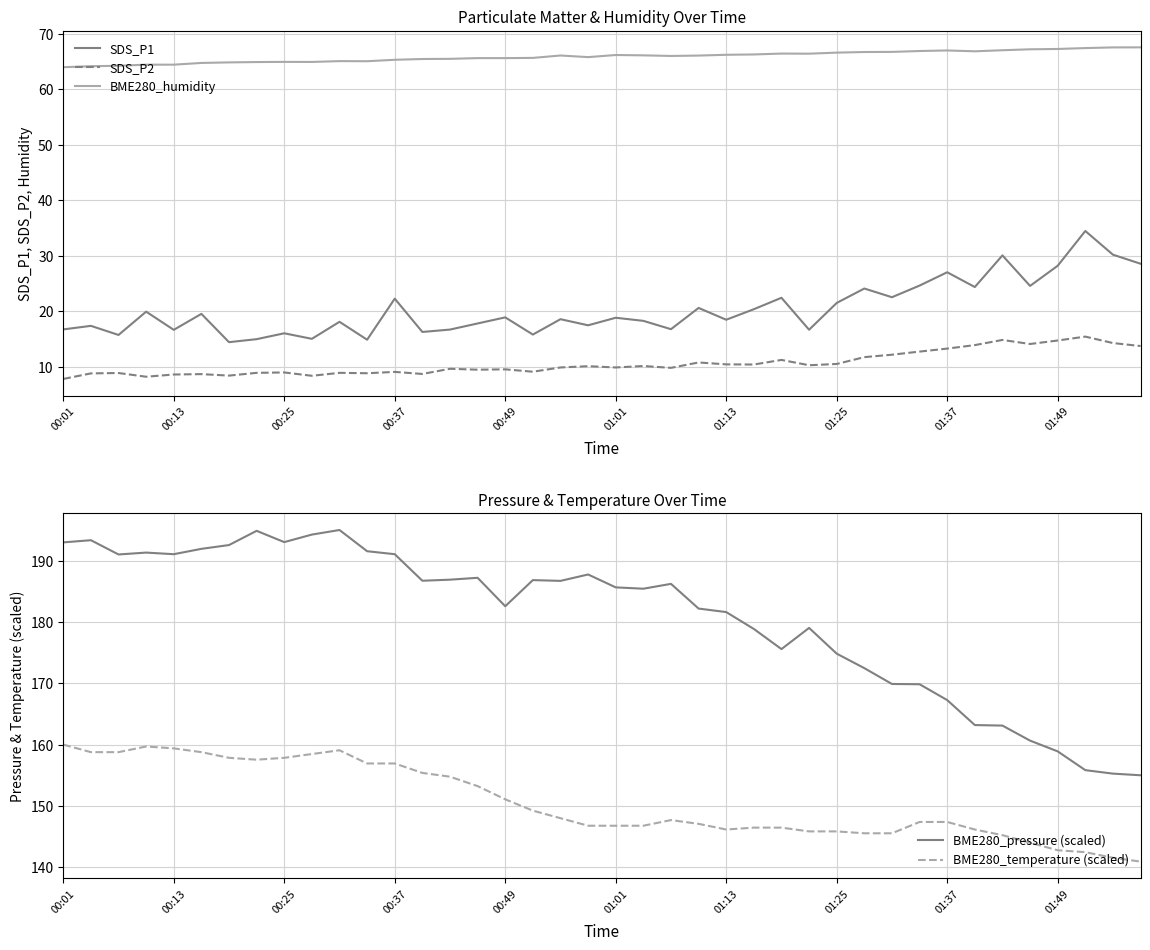

How many interior local valleys does the SDS_P2 series have?

12